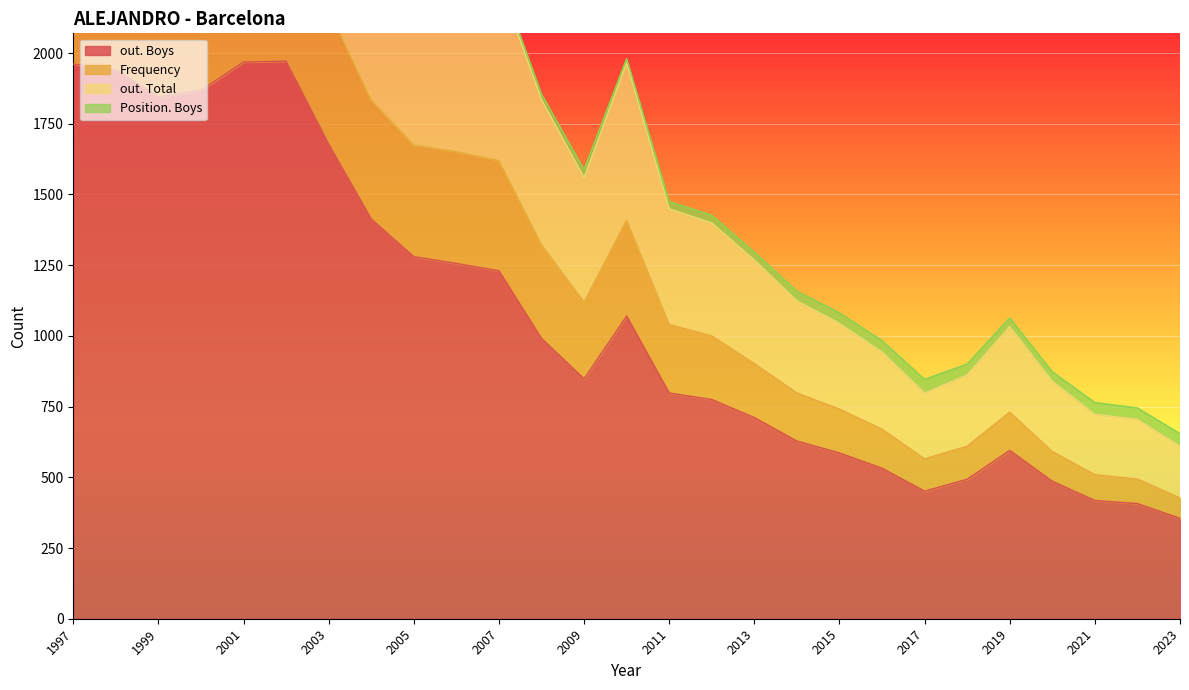

What is the sum of all out. Total values?

14737